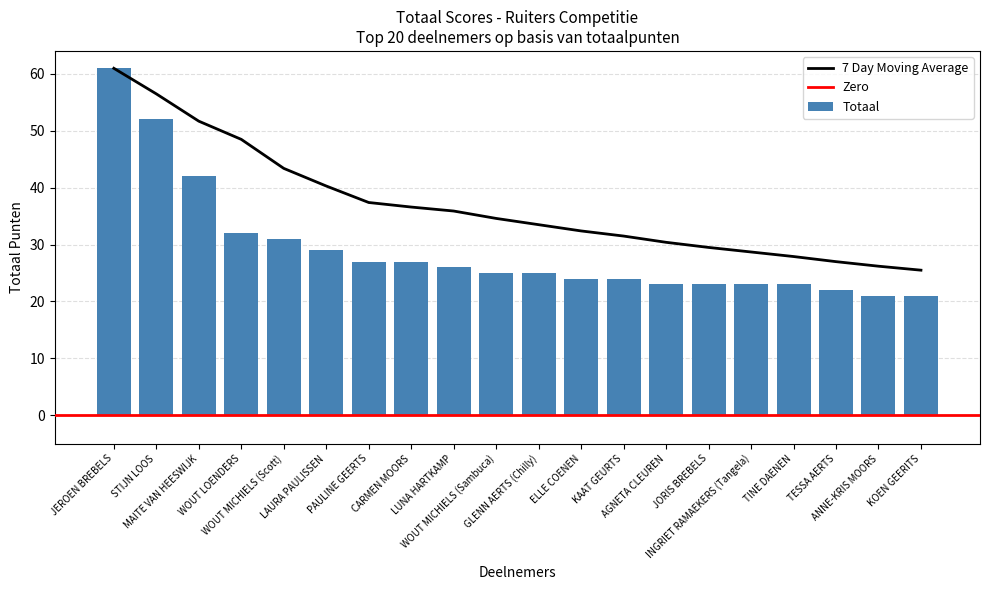

What is the average value of the 7 Day Moving Average series?

36.9